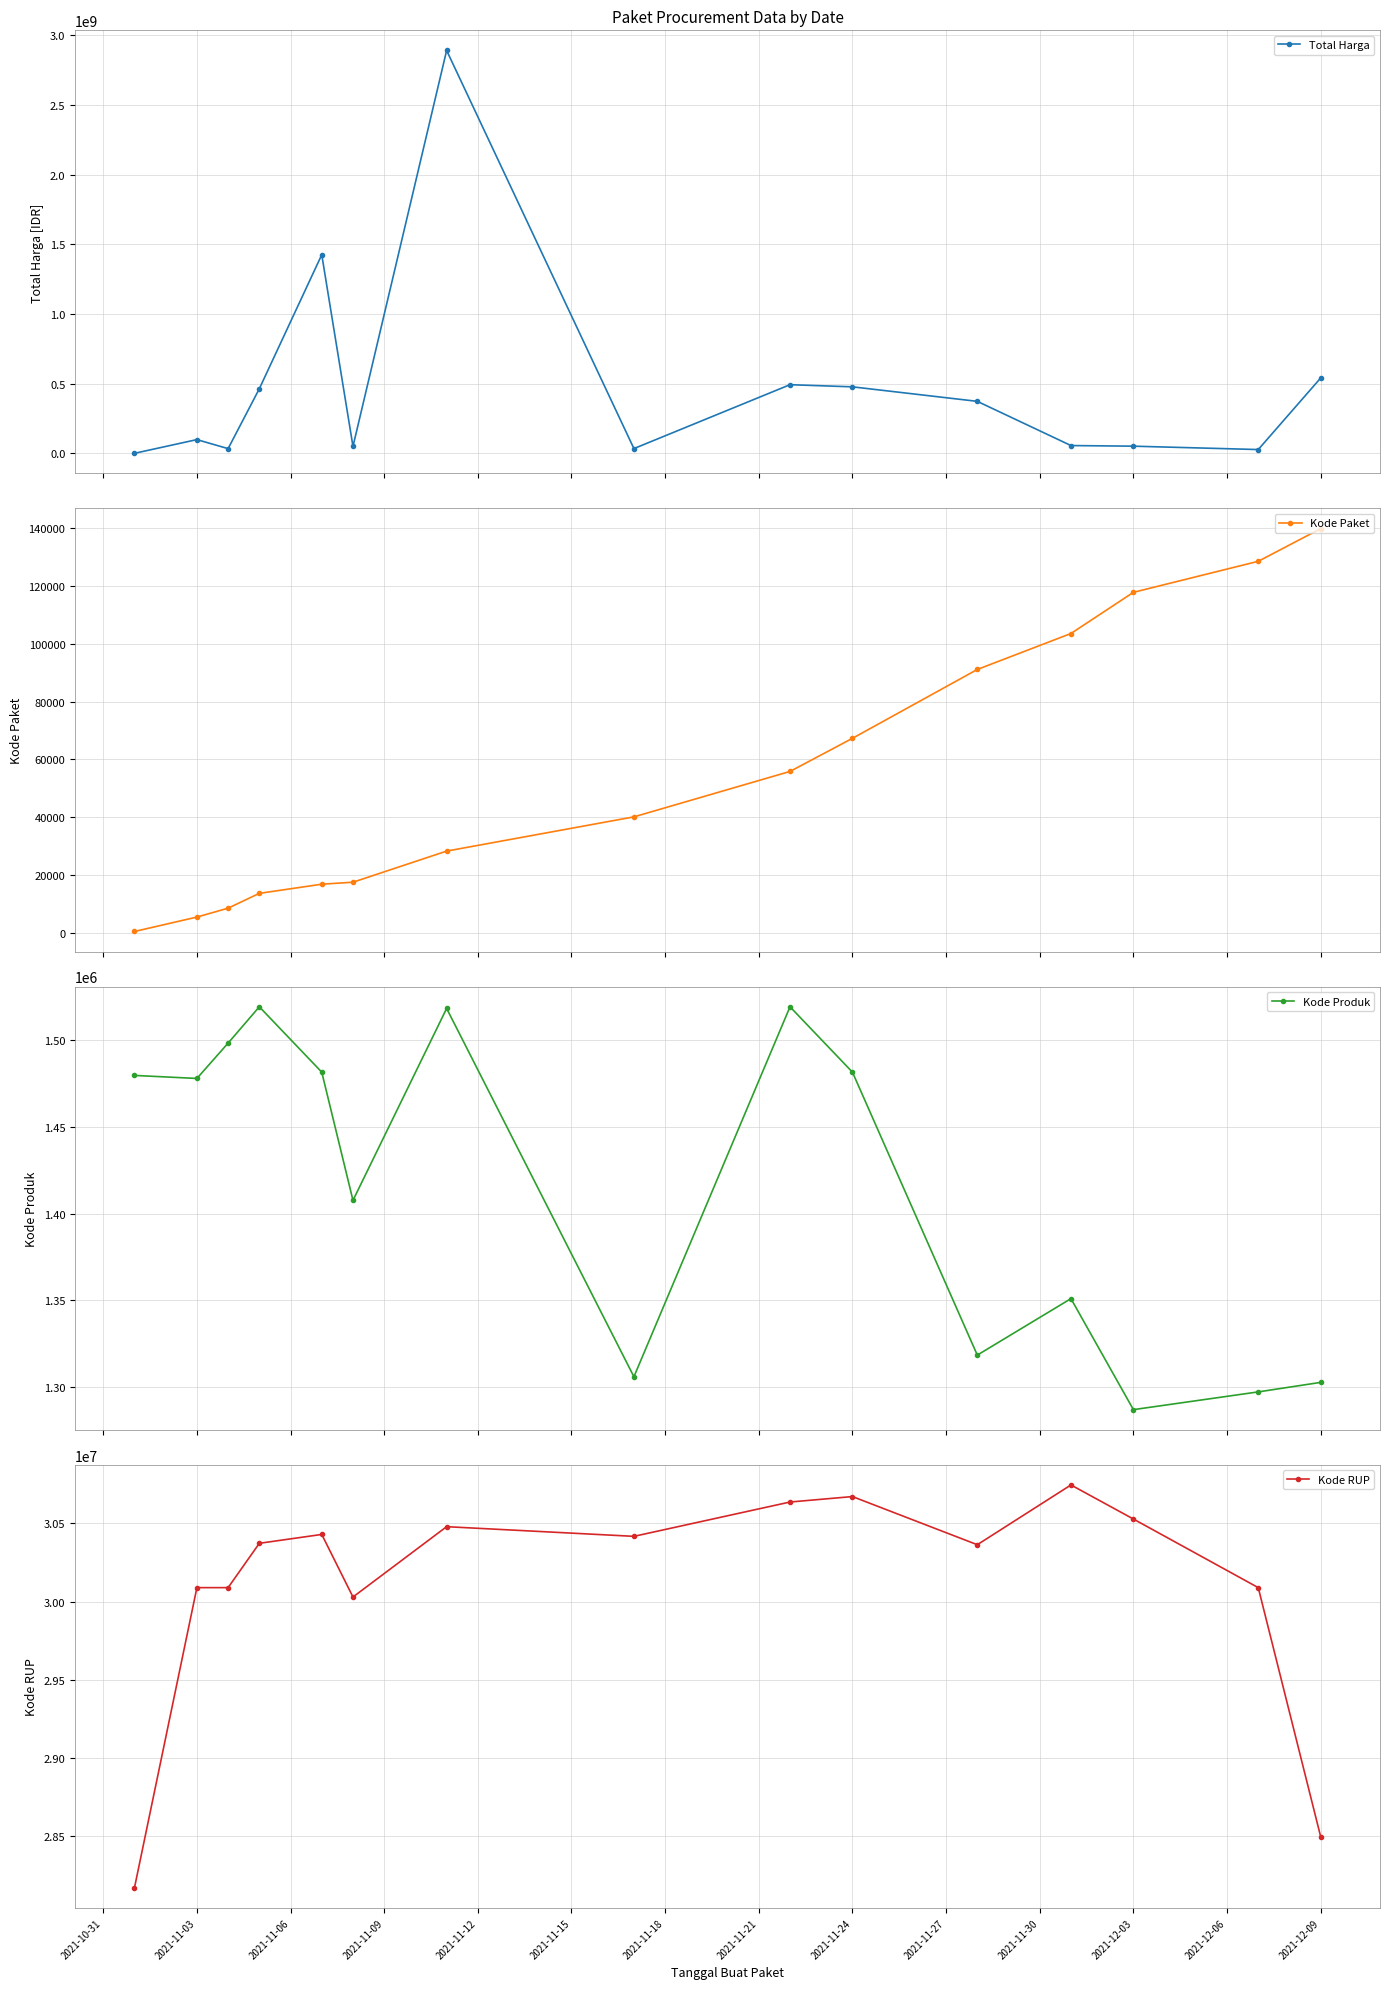

In Kode Produk, how many points are higher than both neighbors (excluding endpoints)?

4